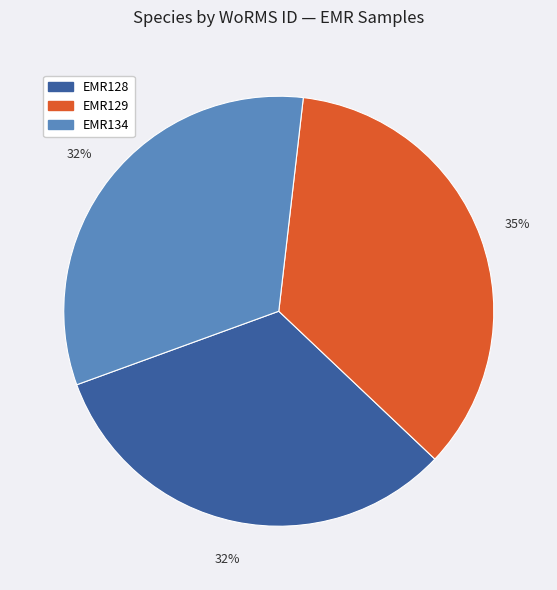

Which slice is the largest?

EMR129